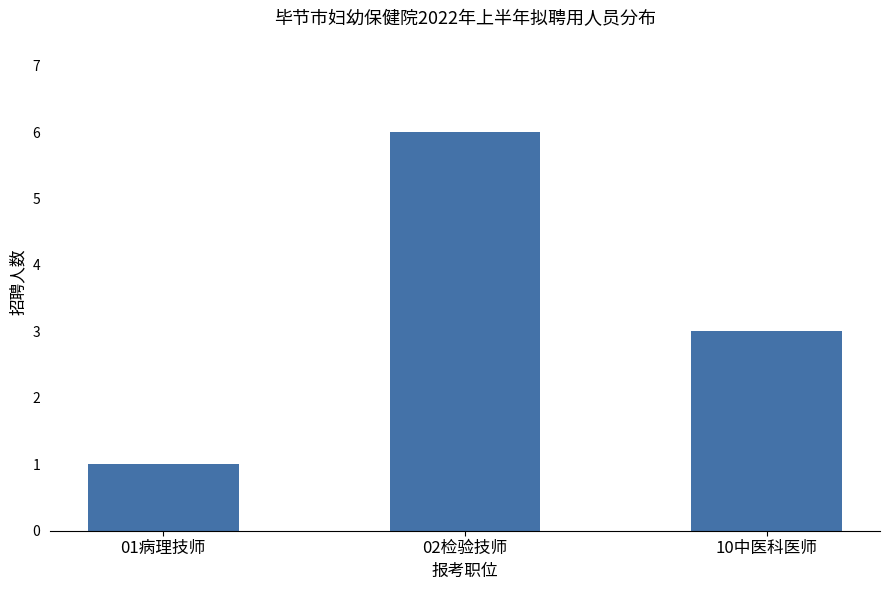

True or false: the data shows 1 at 01病理技师.

True